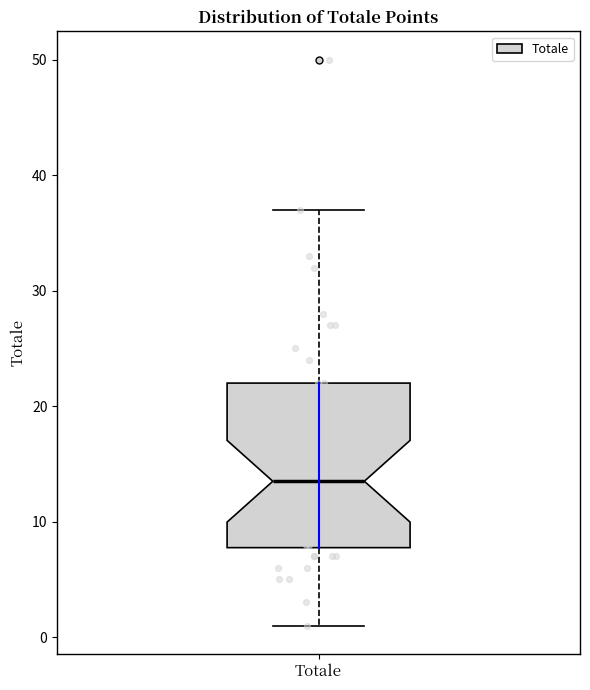

Transcribe this box plot: give where the median line is, the range the box spans, and where the two whiskers end, as read against the y-axis. The values are not printed on the chart, so give them approximately, as read against the axis.

median 14, box 8 to 22, whiskers 1 to 37